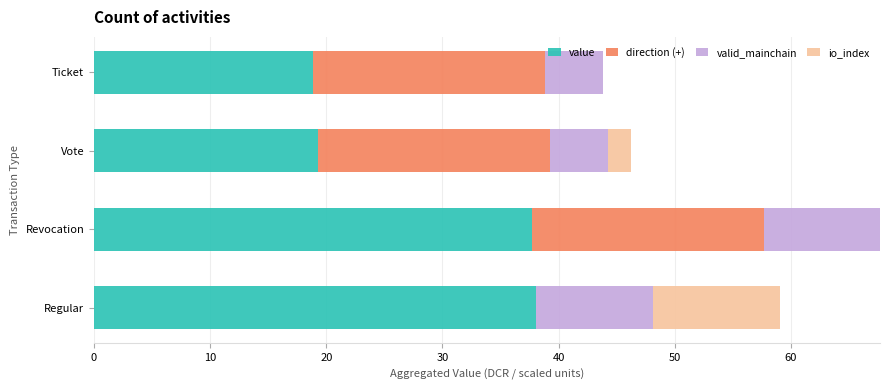

What is the maximum value for value?

38.1